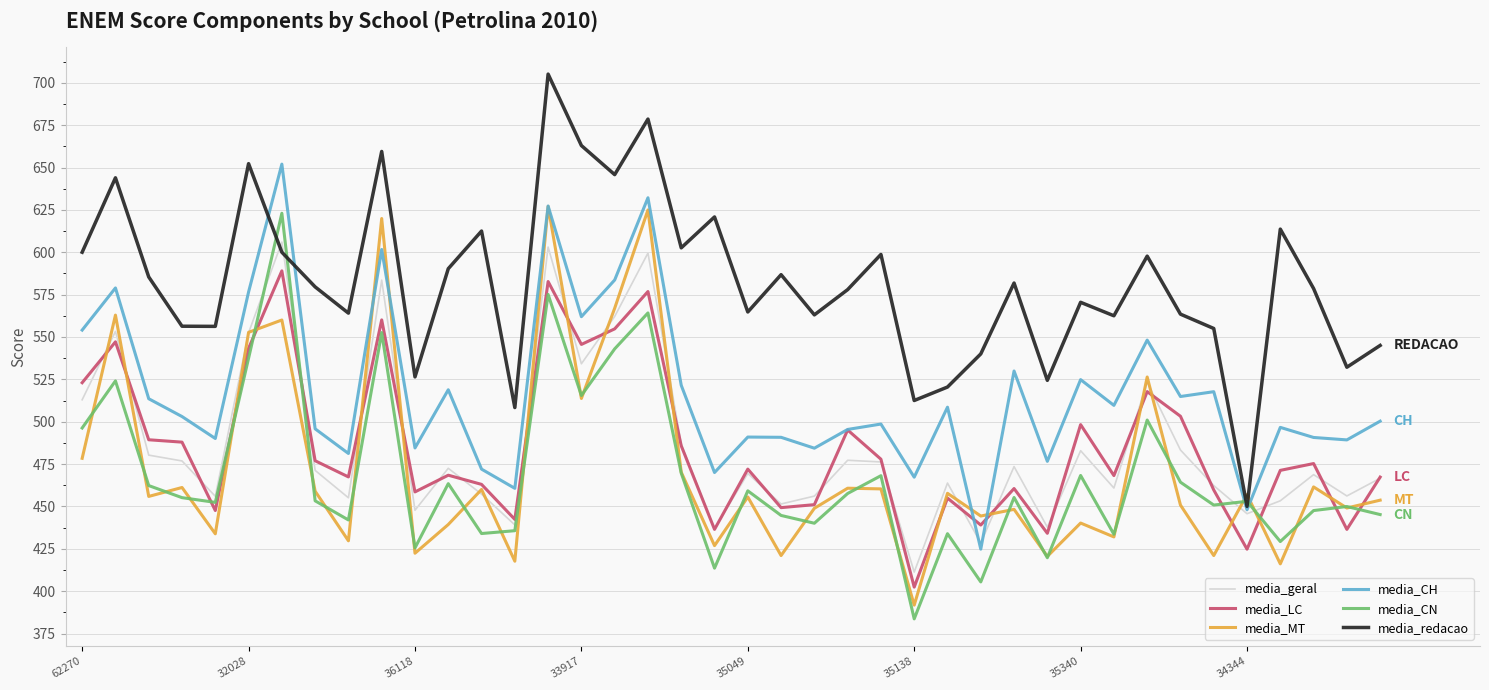

Which series ends up on top after the final intersection of media_CN and media_LC?

media_LC